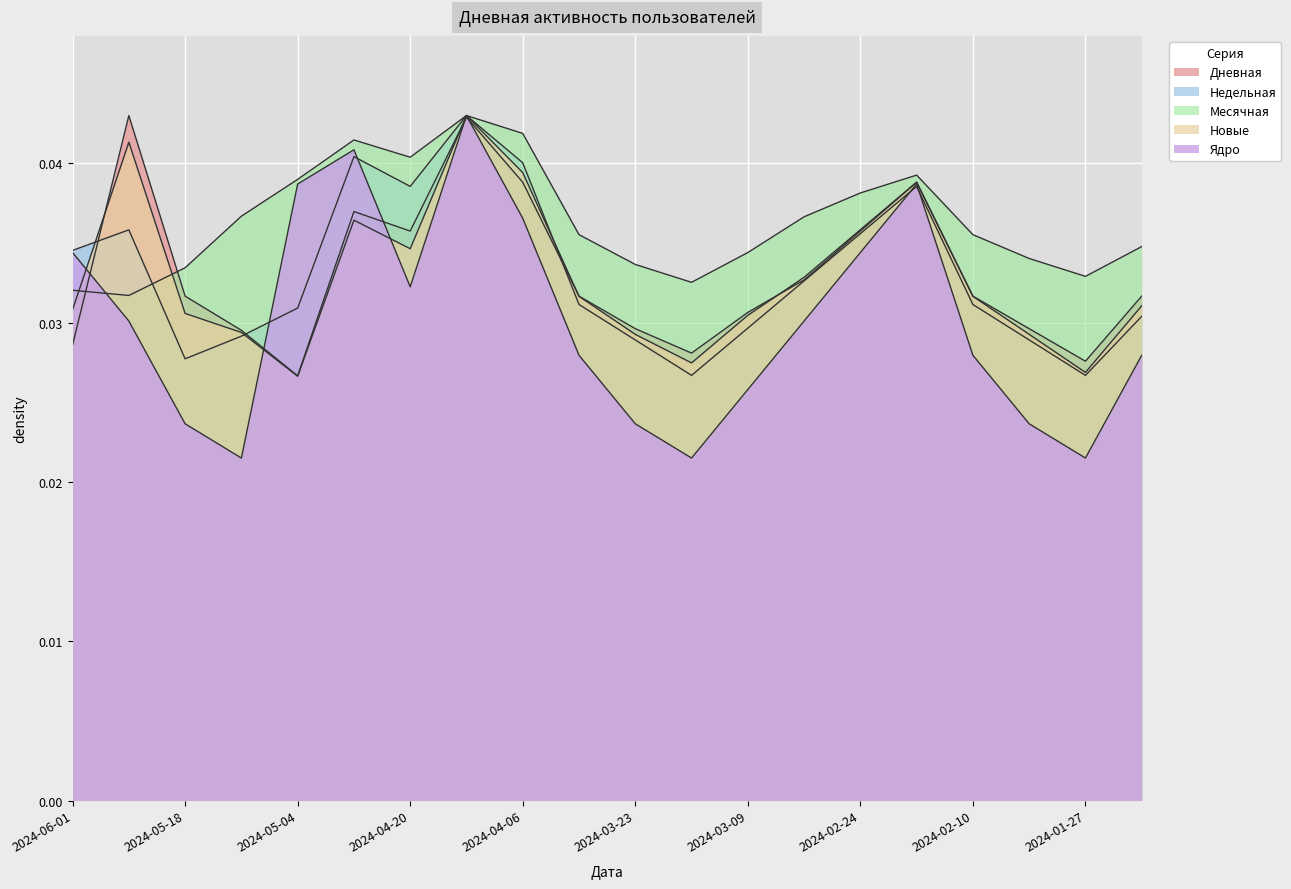

True or false: Ядро has more than 1 interior local peaks.

True